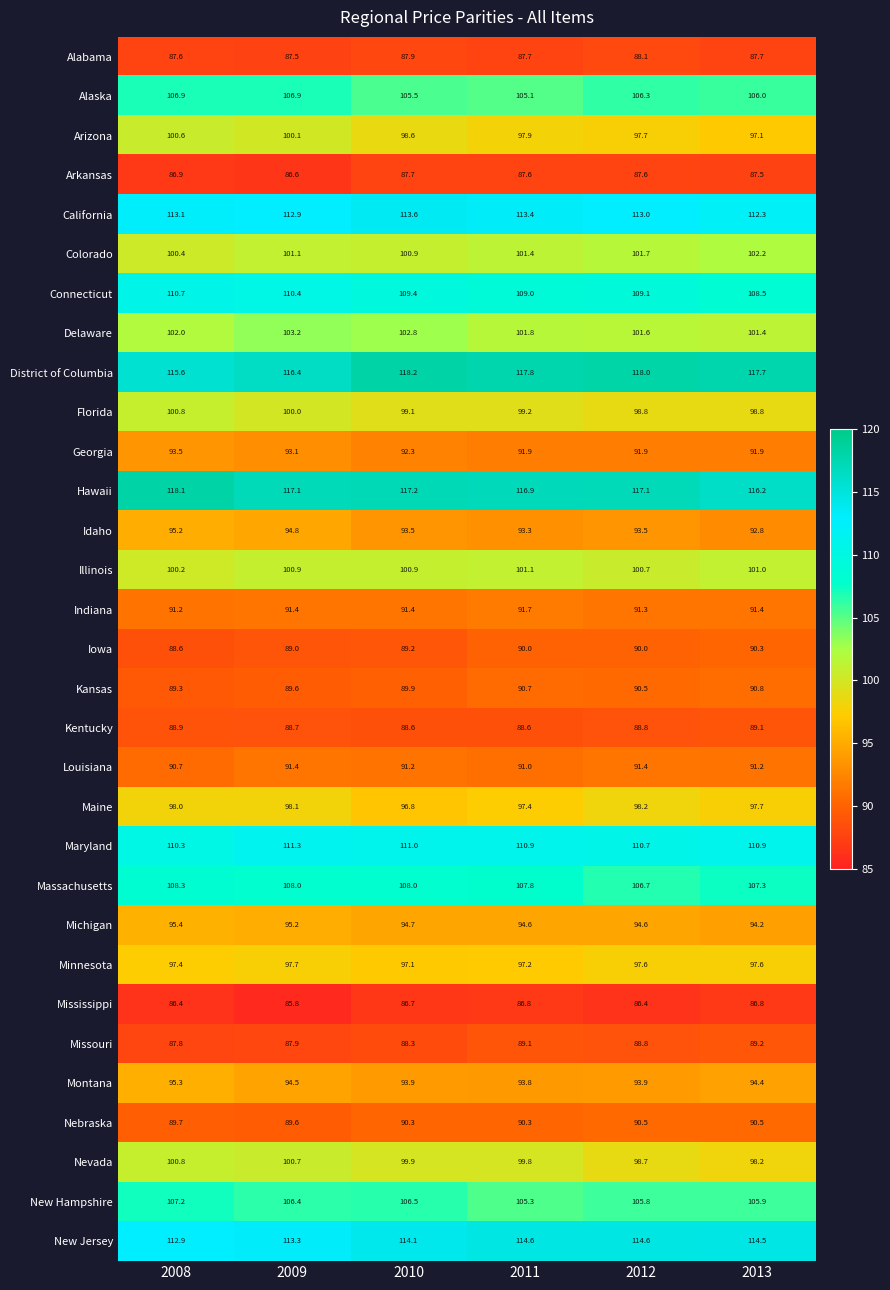

Which category has the lowest value across all series?

2009